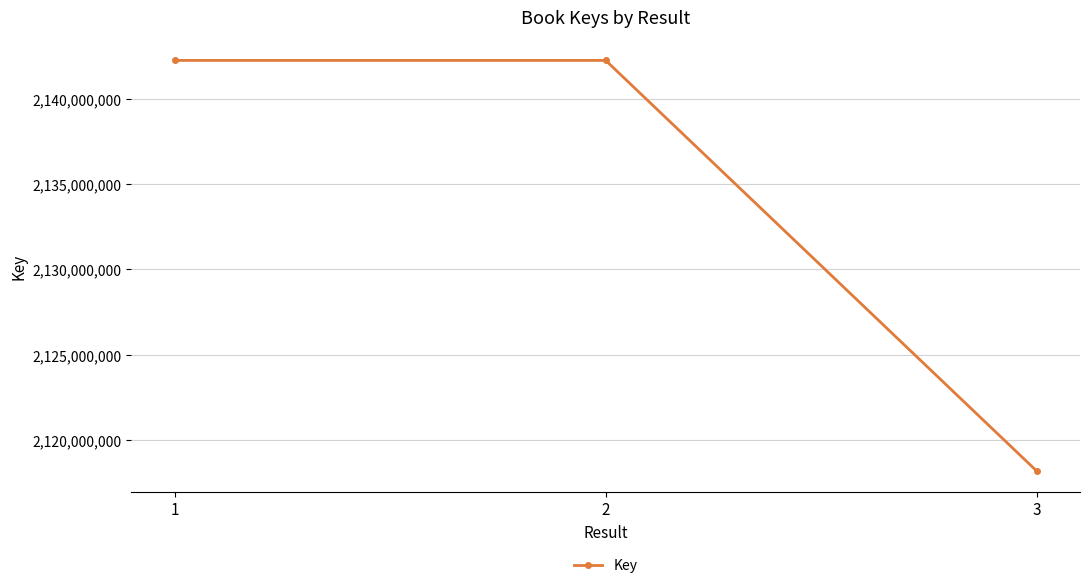

What is the change in value from 2 to 3?

-24064762